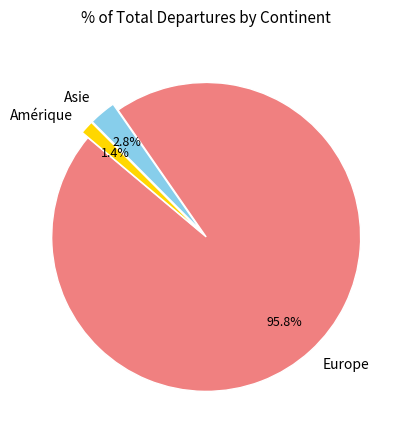

What is the smallest slice in the pie chart?

Amérique